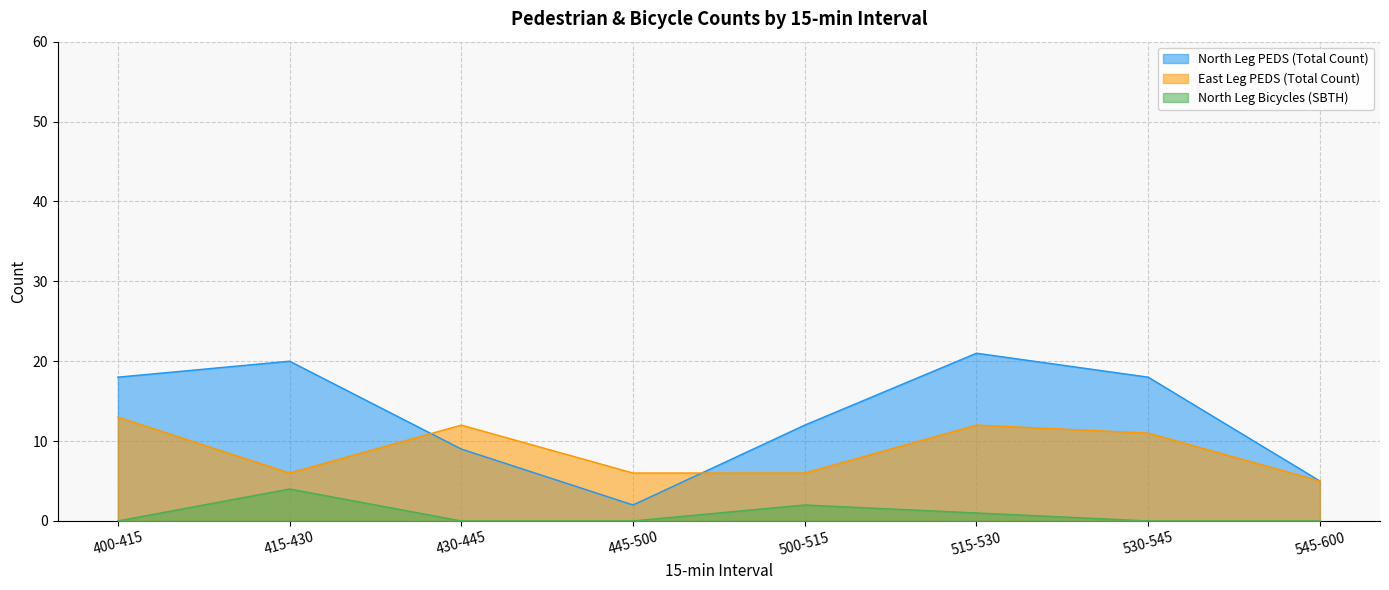

True or false: North Leg PEDS (Total Count) has a value of 6 at 430-445.

False